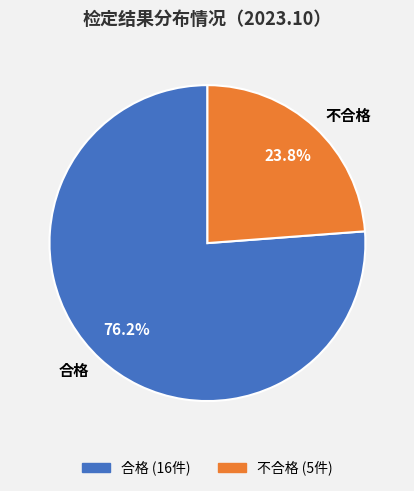

To the nearest percent, what is the difference between the 合格 and 不合格 slice percentages?

52%